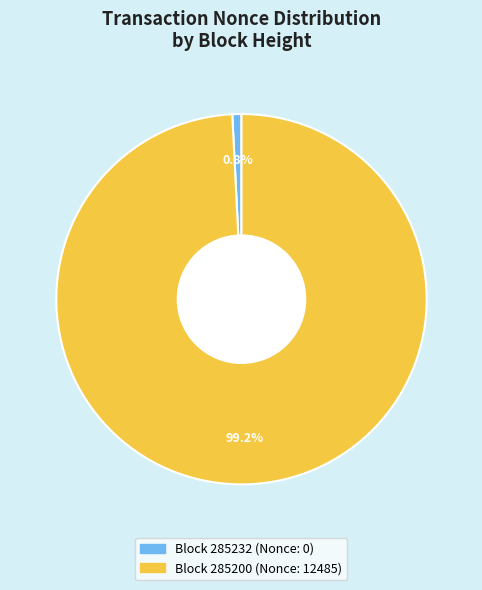

Is there a majority slice in this chart?

Yes